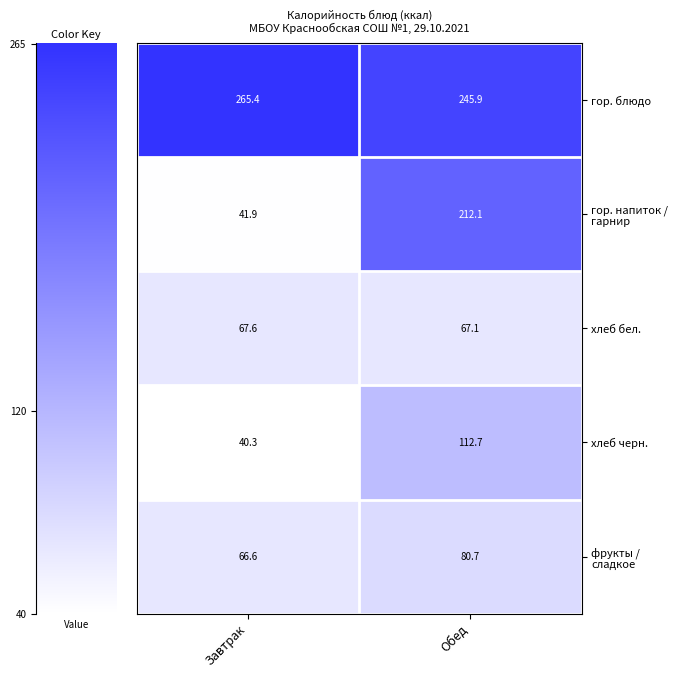

What is the spread (max minus min) of values at Завтрак?

225.1